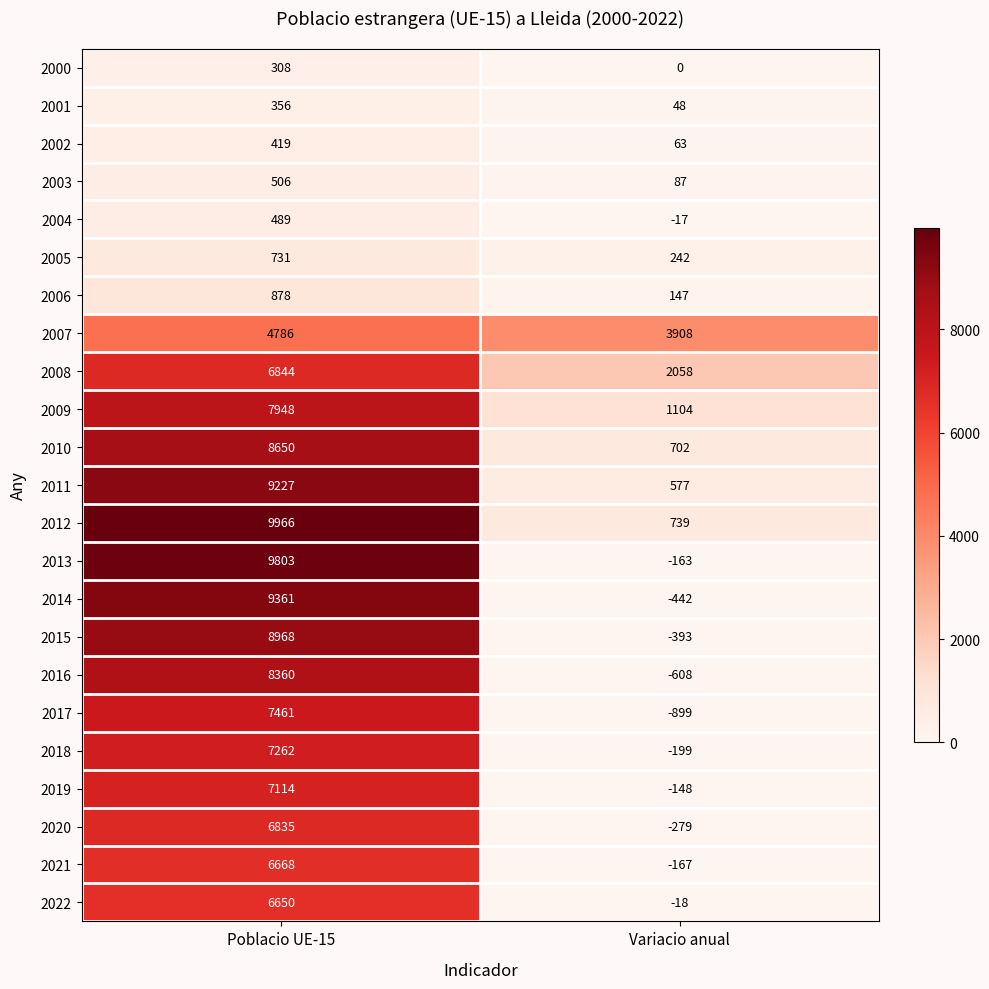

Rank the categories by 2004 value from highest to lowest.

Poblacio UE-15, Variacio anual